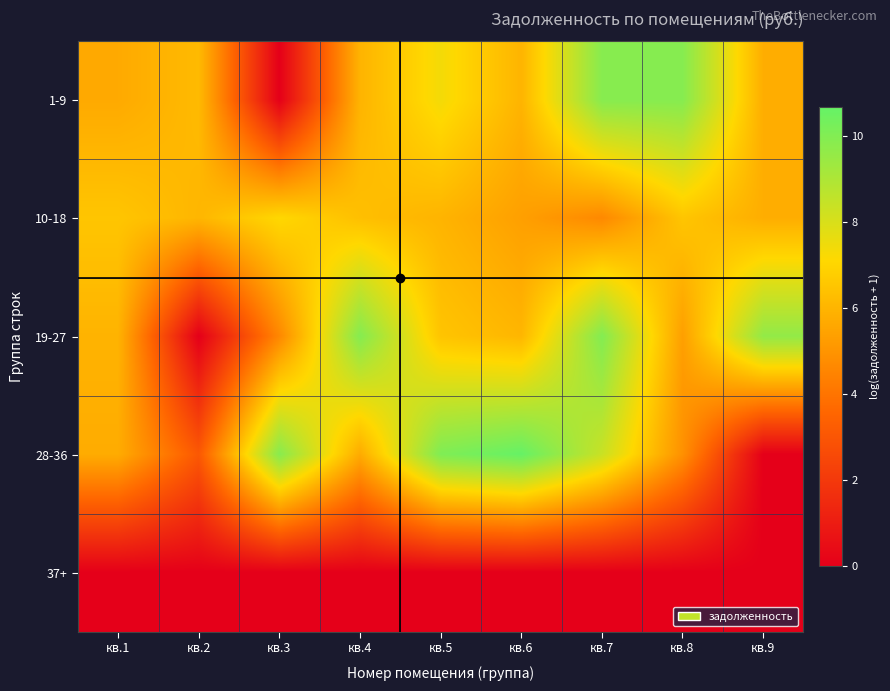

Reading left to right, extract all data points from this chart.

1-9: кв.1=5.7	кв.2=6.2	кв.3=0.0	кв.4=6.0	кв.5=7.4	кв.6=6.0	кв.7=9.9	кв.8=9.9	кв.9=5.8
10-18: кв.1=6.5	кв.2=6.0	кв.3=7.1	кв.4=6.3	кв.5=6.0	кв.6=5.3	кв.7=4.6	кв.8=6.5	кв.9=5.8
19-27: кв.1=6.0	кв.2=0.0	кв.3=4.6	кв.4=9.9	кв.5=6.5	кв.6=6.0	кв.7=10.0	кв.8=5.3	кв.9=9.6
28-36: кв.1=5.7	кв.2=3.1	кв.3=9.9	кв.4=5.7	кв.5=10.1	кв.6=10.7	кв.7=8.4	кв.8=4.9	кв.9=0.0
37+: кв.1=0.0	кв.2=0.0	кв.3=0.0	кв.4=0.0	кв.5=0.0	кв.6=0.0	кв.7=0.0	кв.8=0.0	кв.9=0.0